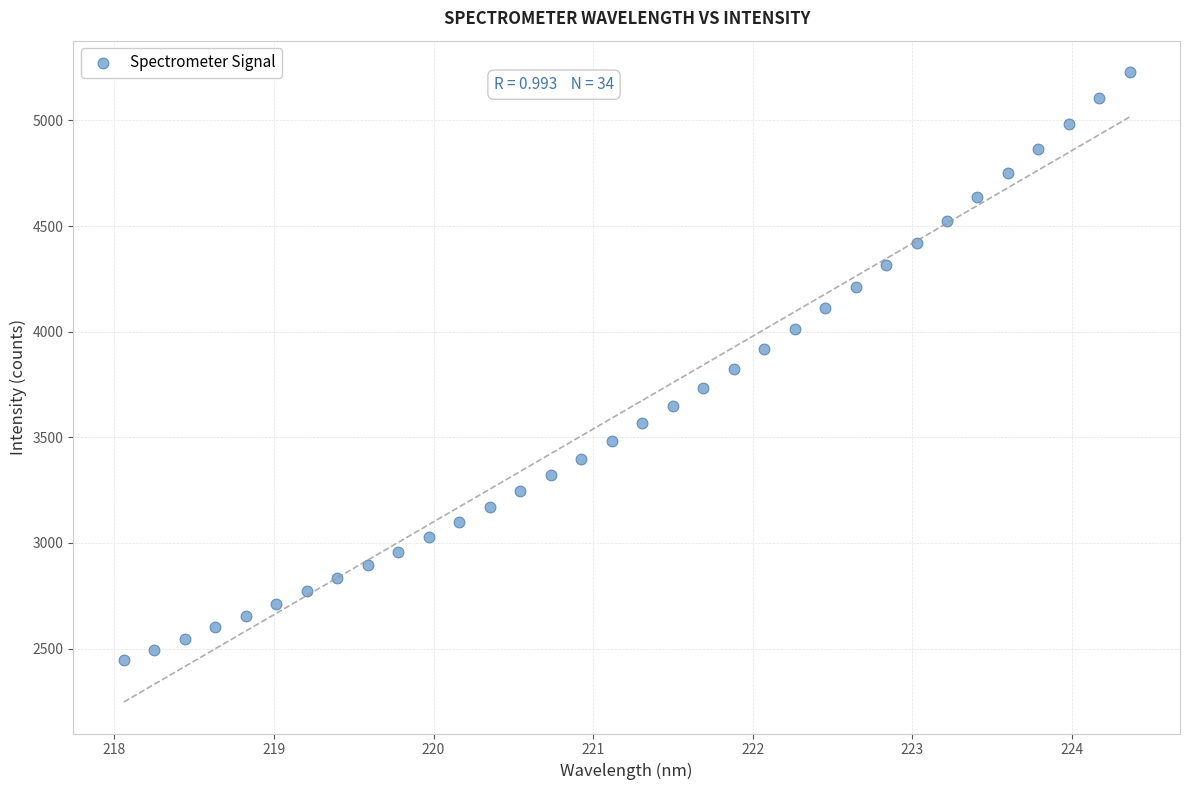

What is the range of X values (max minus min)?

6.3